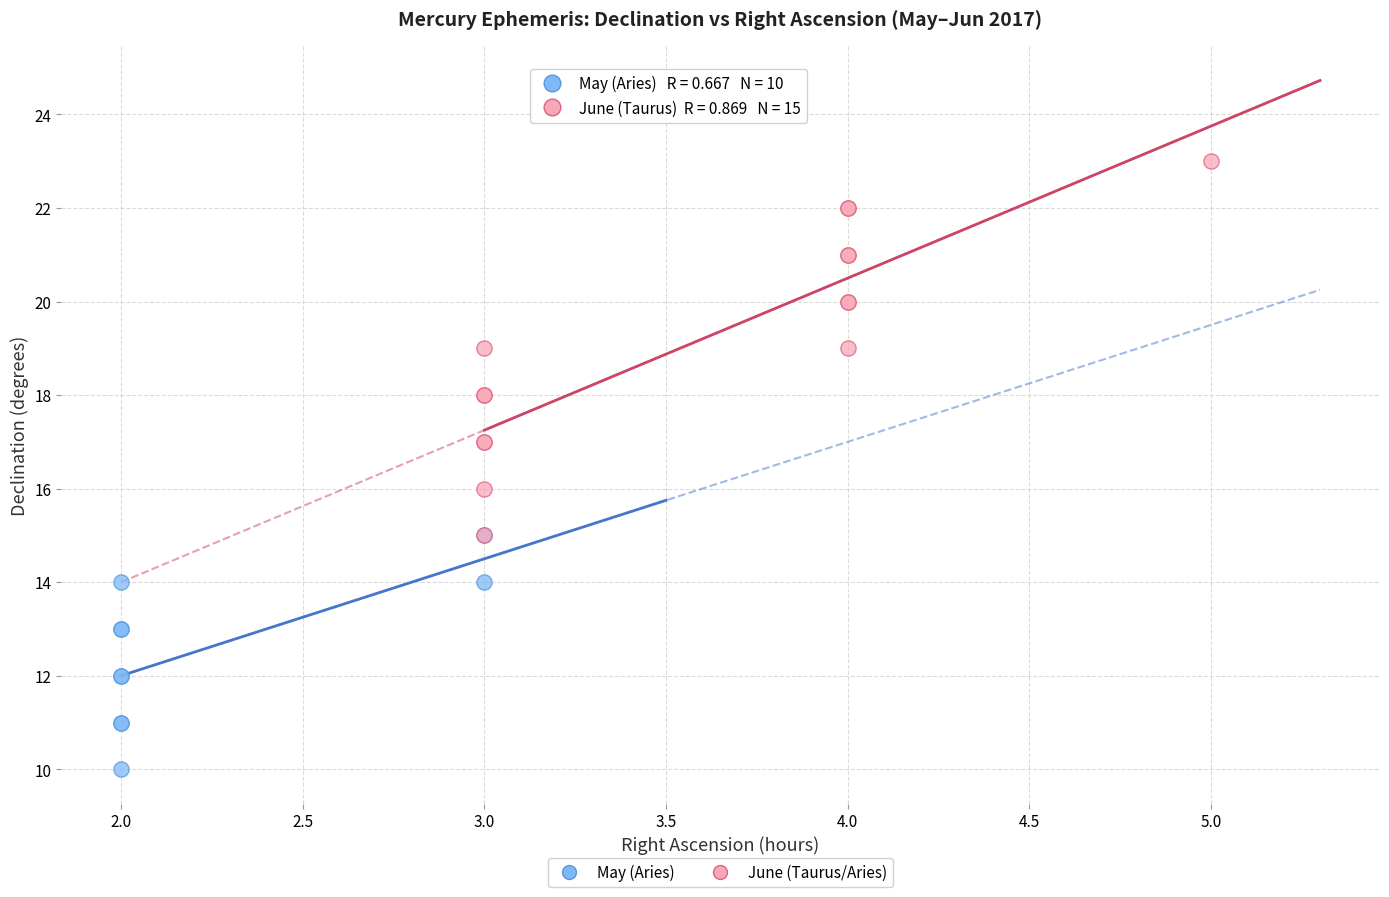

Which series reaches the maximum Y coordinate?

June (Taurus/Aries)